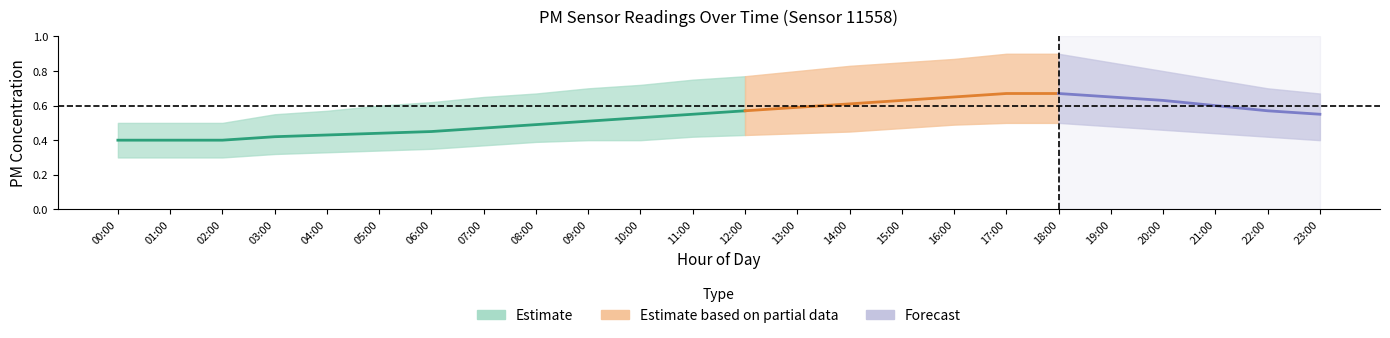

True or false: P2_mean and P1_upper cross at least once.

False